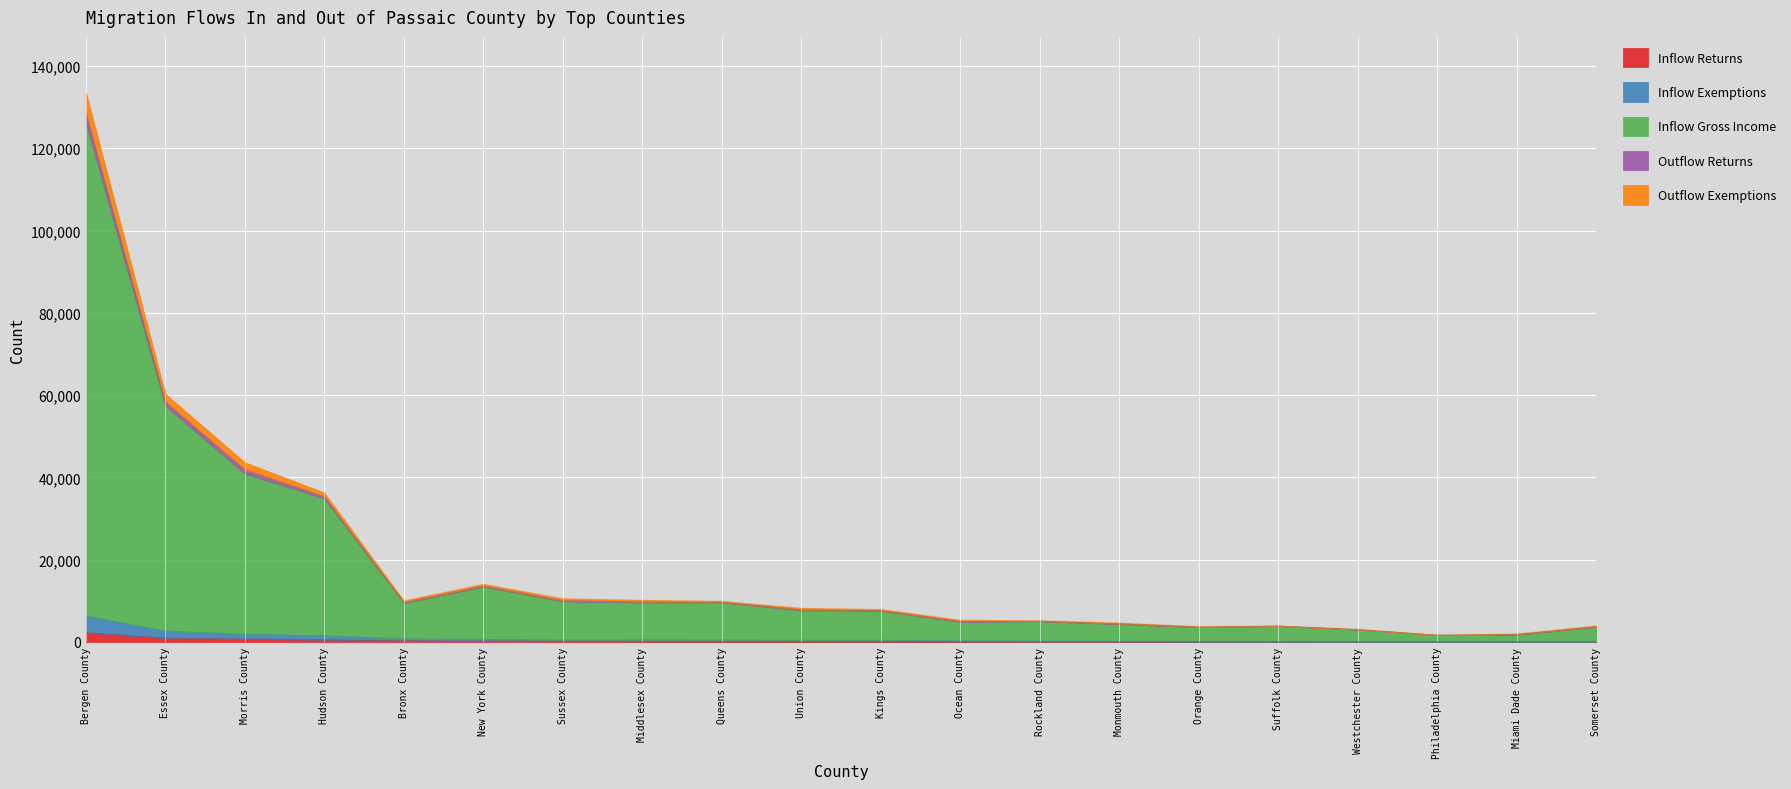

How many series are shown in this chart?

5